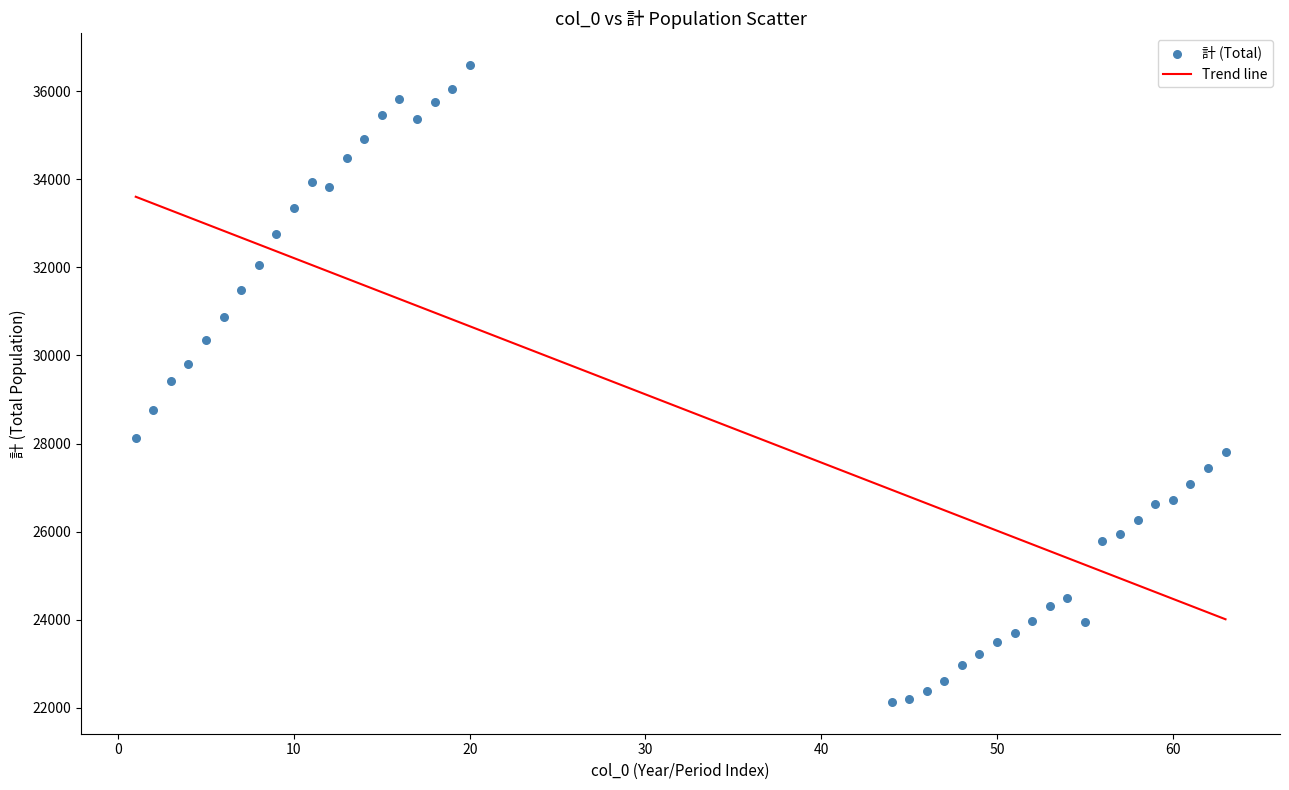

What is the range of Y values (max minus min)?

14455